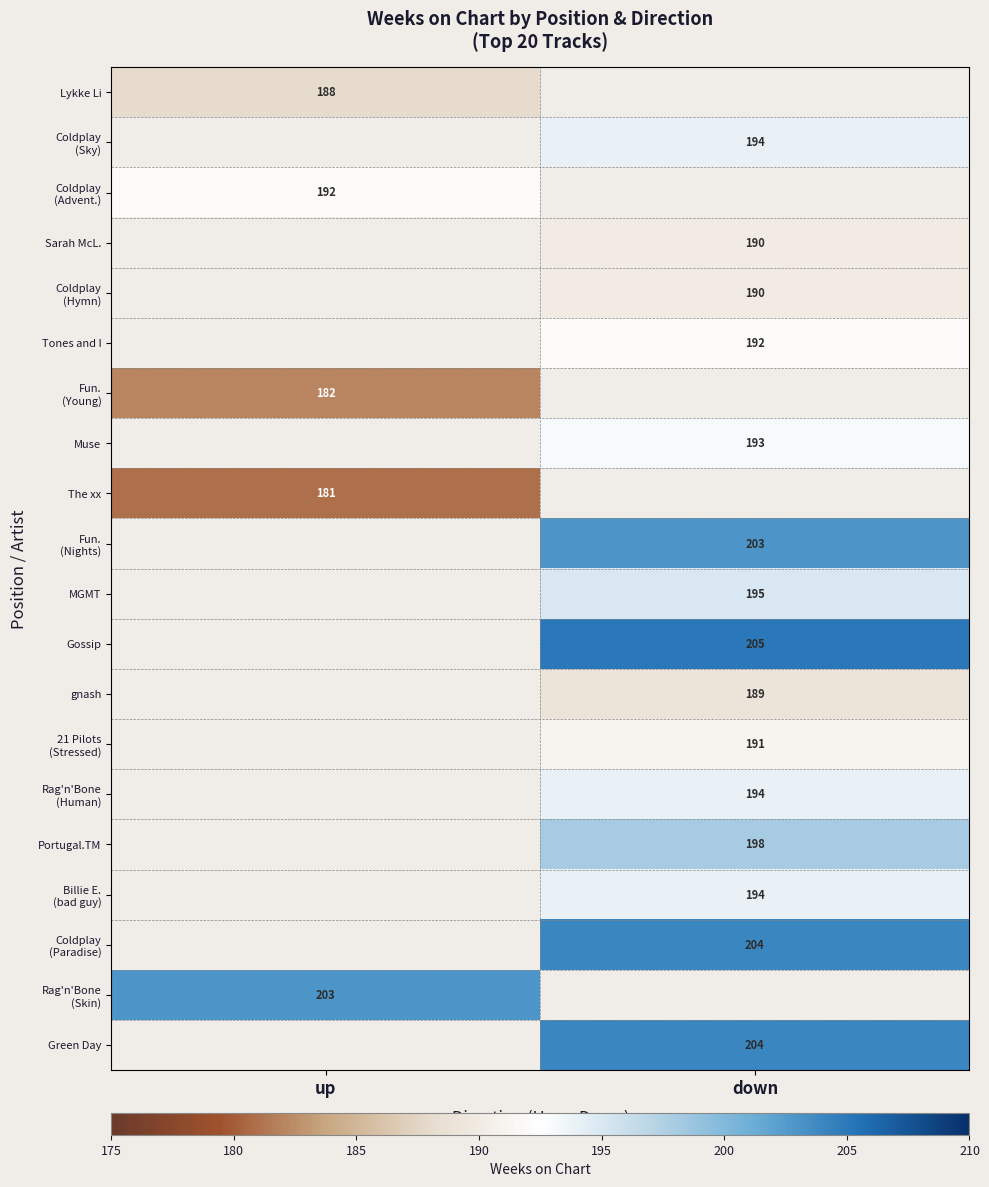

What is the spread (max minus min) of values at up?

22.0